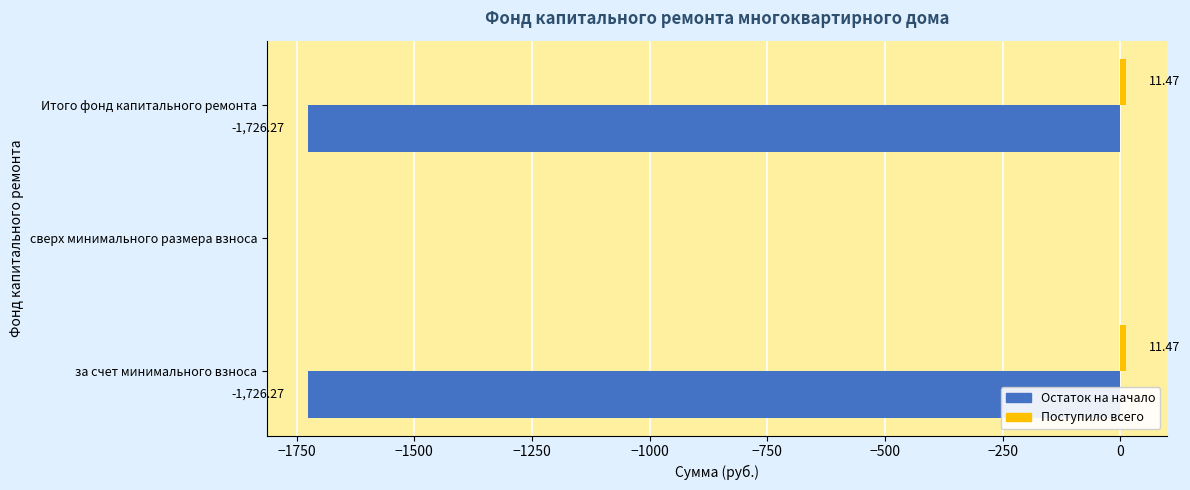

How many values in the Остаток на начало series exceed -1726?

1